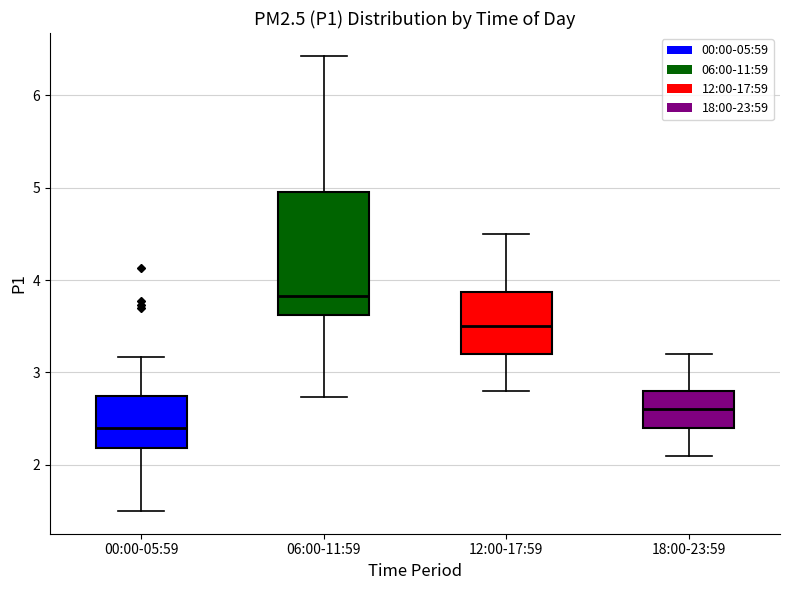

Which box has the highest median line?

06:00-11:59